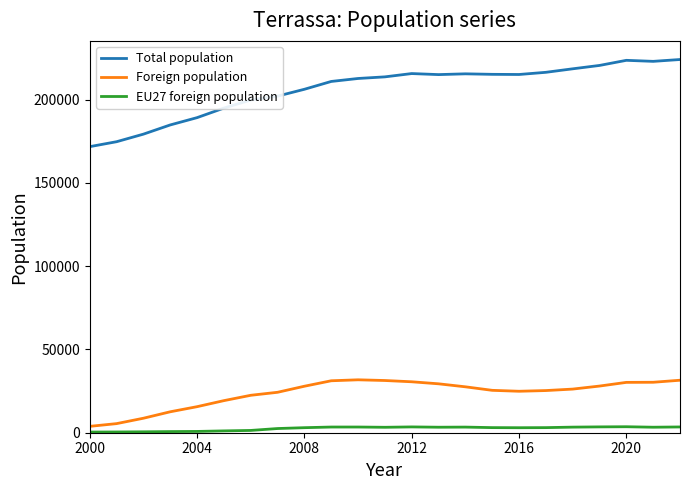

Which series has the widest spread of values?

Total population